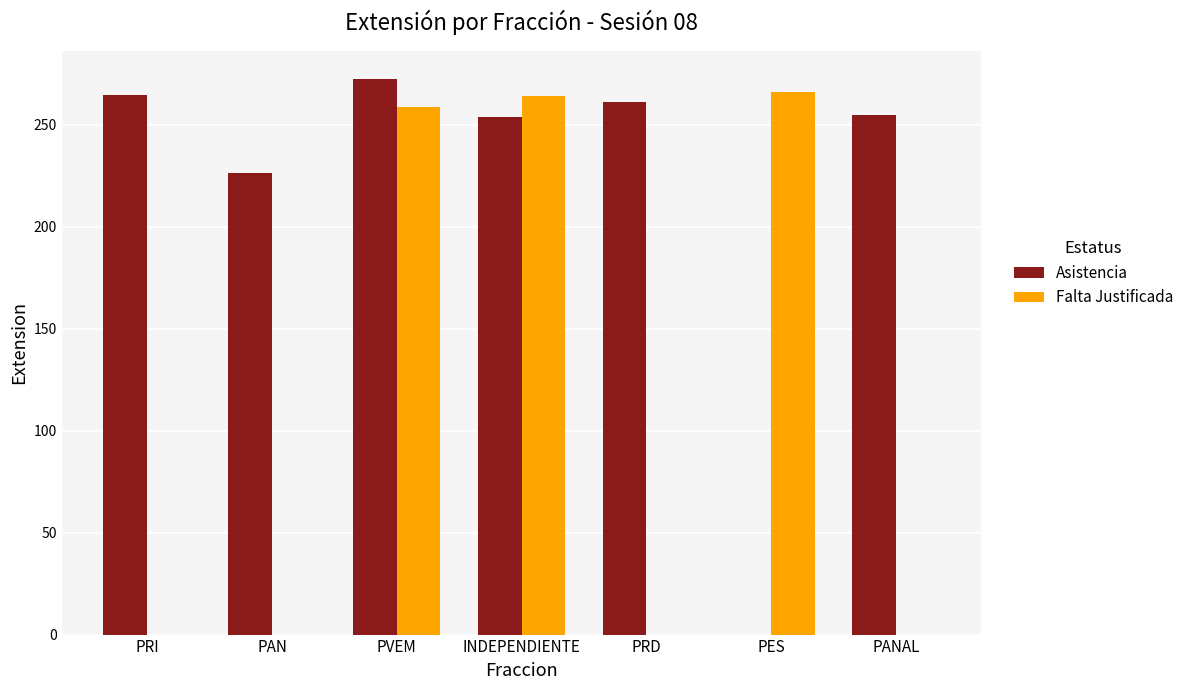

Reading right to left, what are all the values shown in this chart?

Asistencia: 255.0	0.0	261.0	253.7	272.5	226.5	264.5
Falta Justificada: 0.0	266.0	0.0	264.0	258.7	0.0	0.0